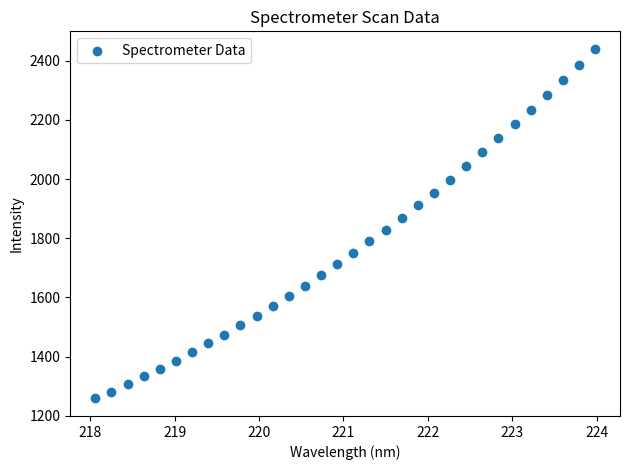

What is the range of Y values (max minus min)?

1182.5